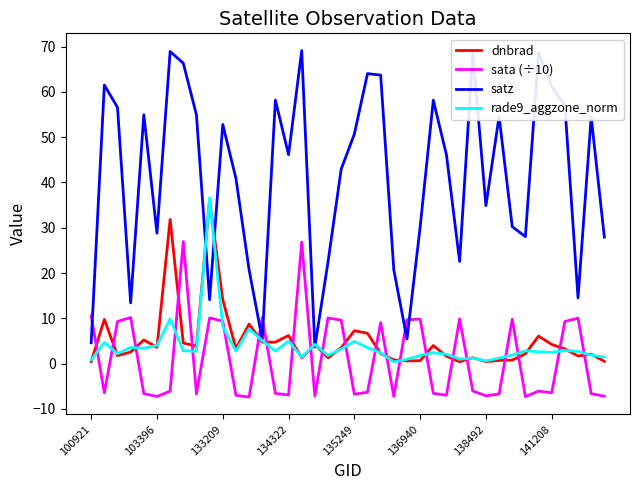

What is the maximum value for satz?

69.1